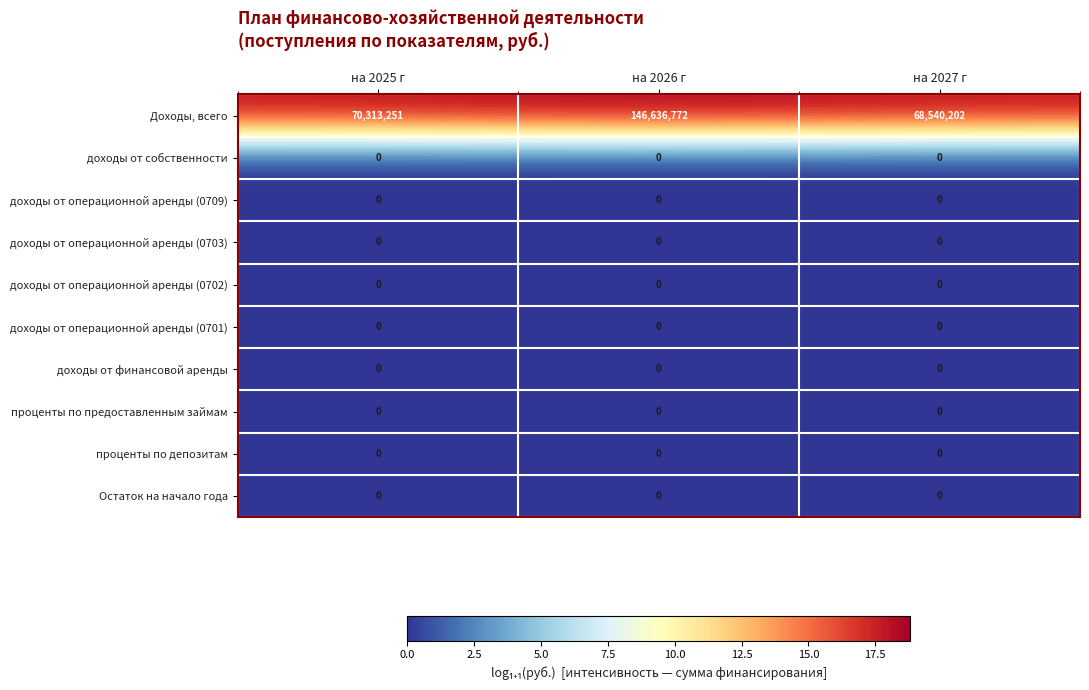

At which category is the sum across all series the highest?

на 2026 г